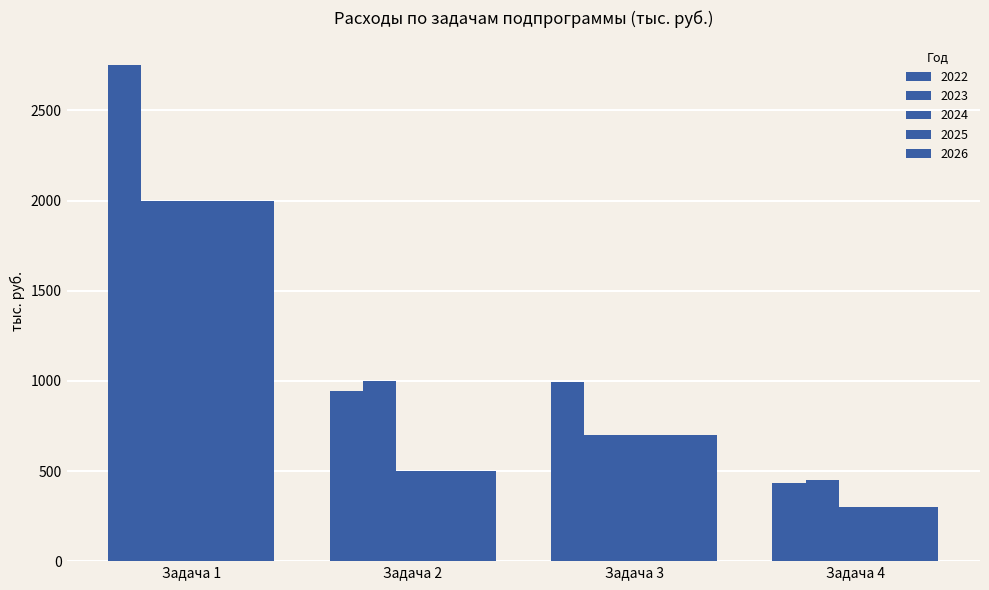

Does the chart contain any negative values?

No